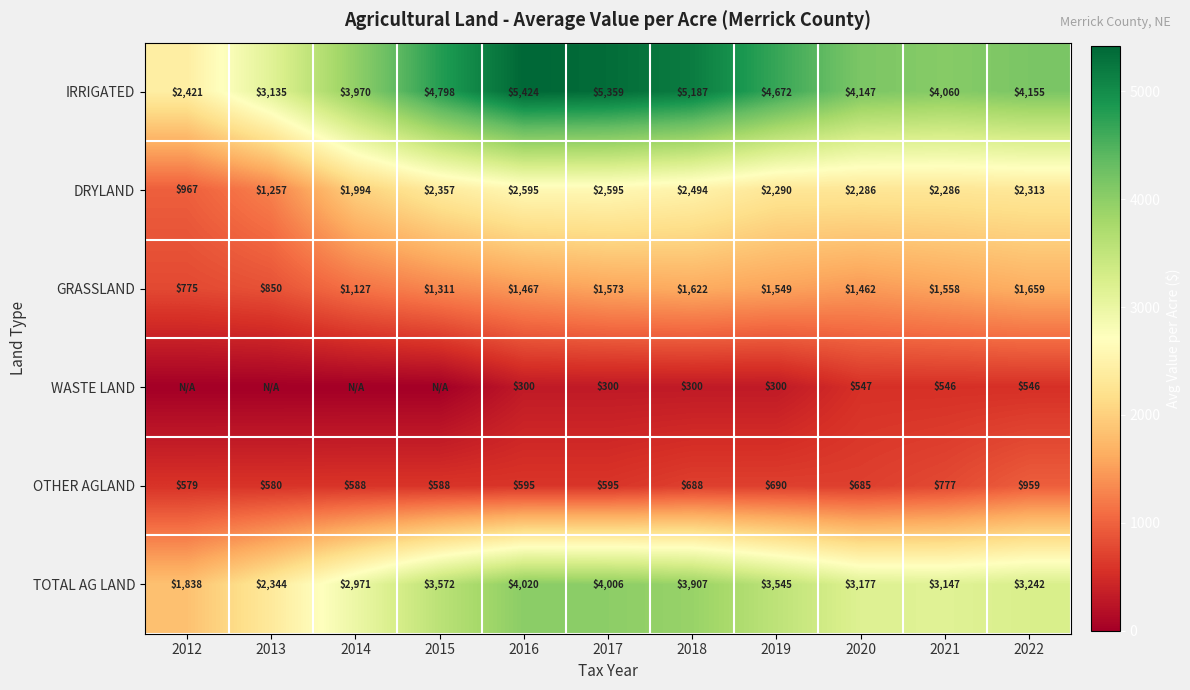

Where is TOTAL AG LAND nearest to the value 2929?

2014